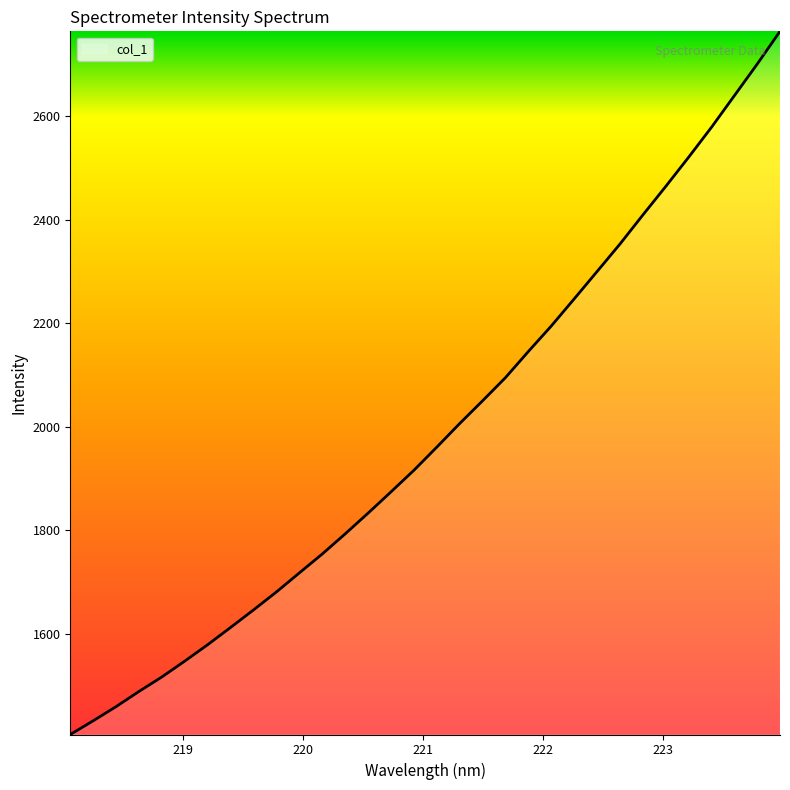

What is the difference between the maximum and minimum values?

1358.7